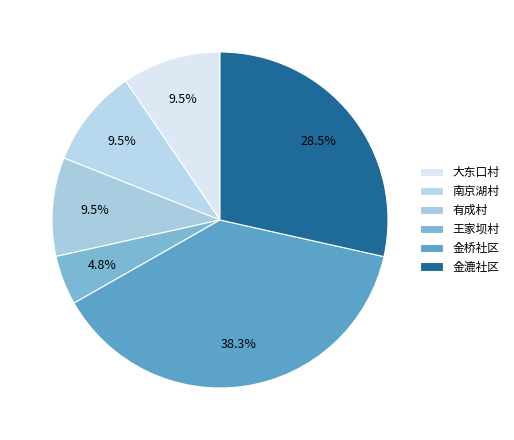

Is it true that 王家坝村 is 16% of the pie?

False